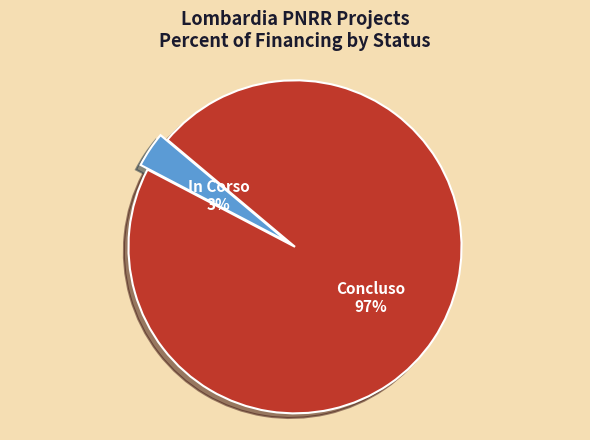

Is there any slice that represents more than half of the pie?

Yes